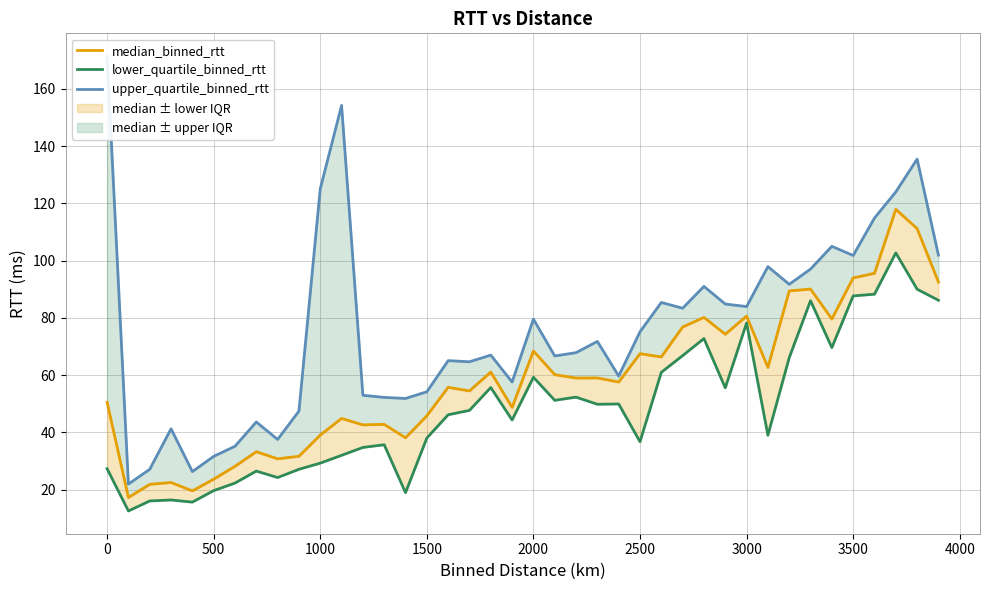

What is the difference between the second highest and second lowest values in the lower_quartile_binned_rtt series?

74.3